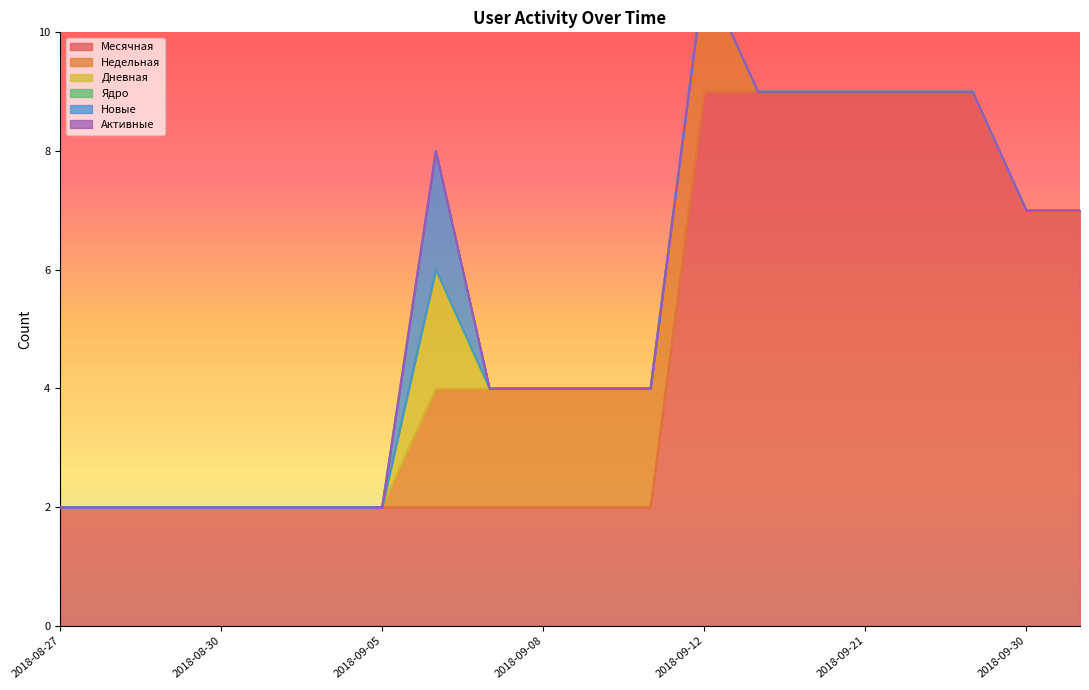

Between 2018-09-15 and 2018-10-05, which series saw the biggest shift?

Месячная